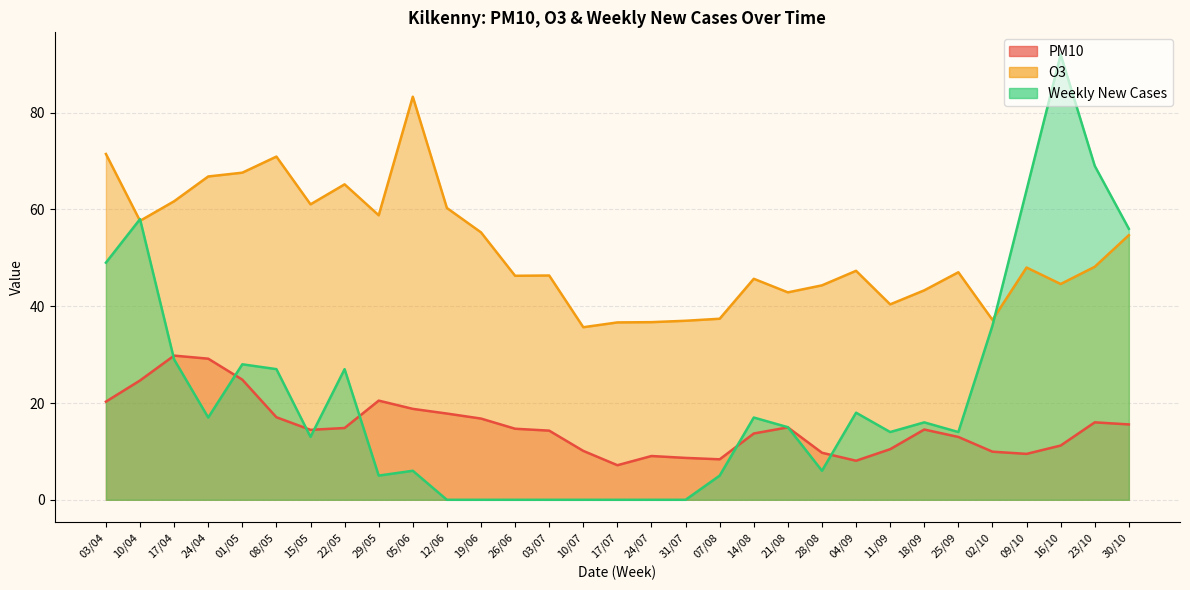

The value of PM10 at 22/05 is 14.8. True or false?

True